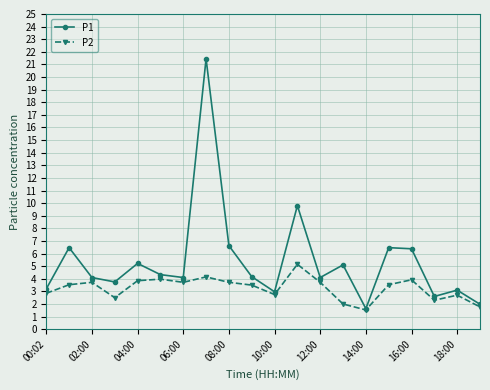

Which series has the largest total across all categories?

P1